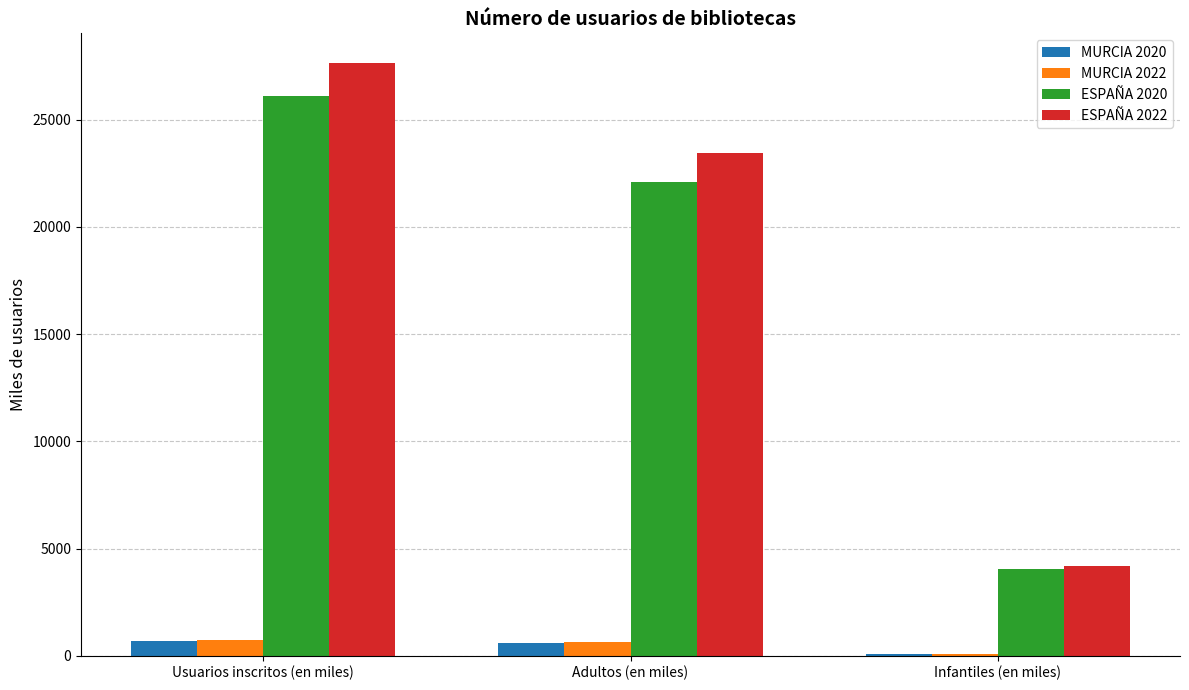

At which category does the chart reach its peak across all series?

Usuarios inscritos (en miles)